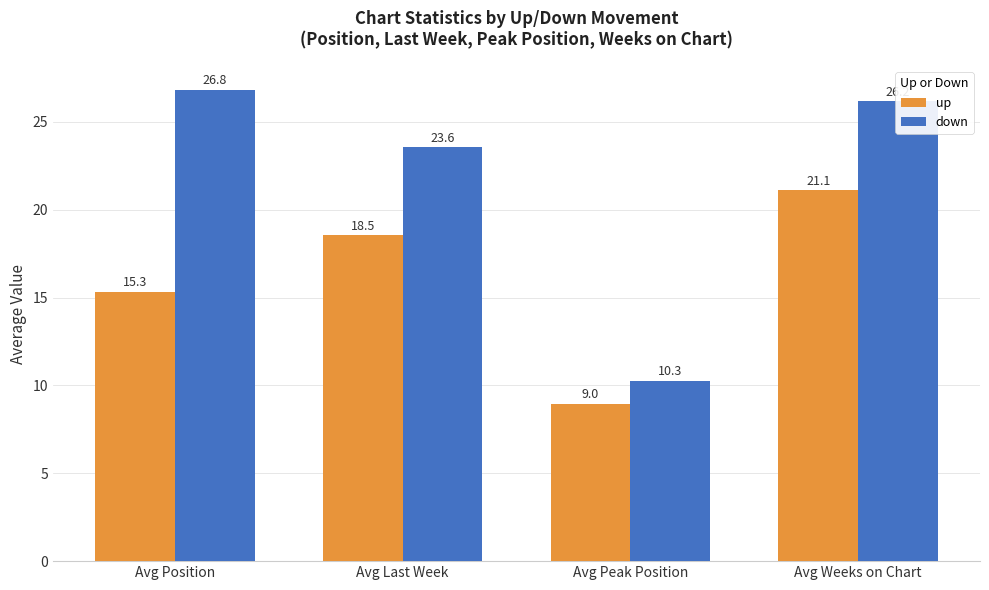

How many series are shown in this chart?

2